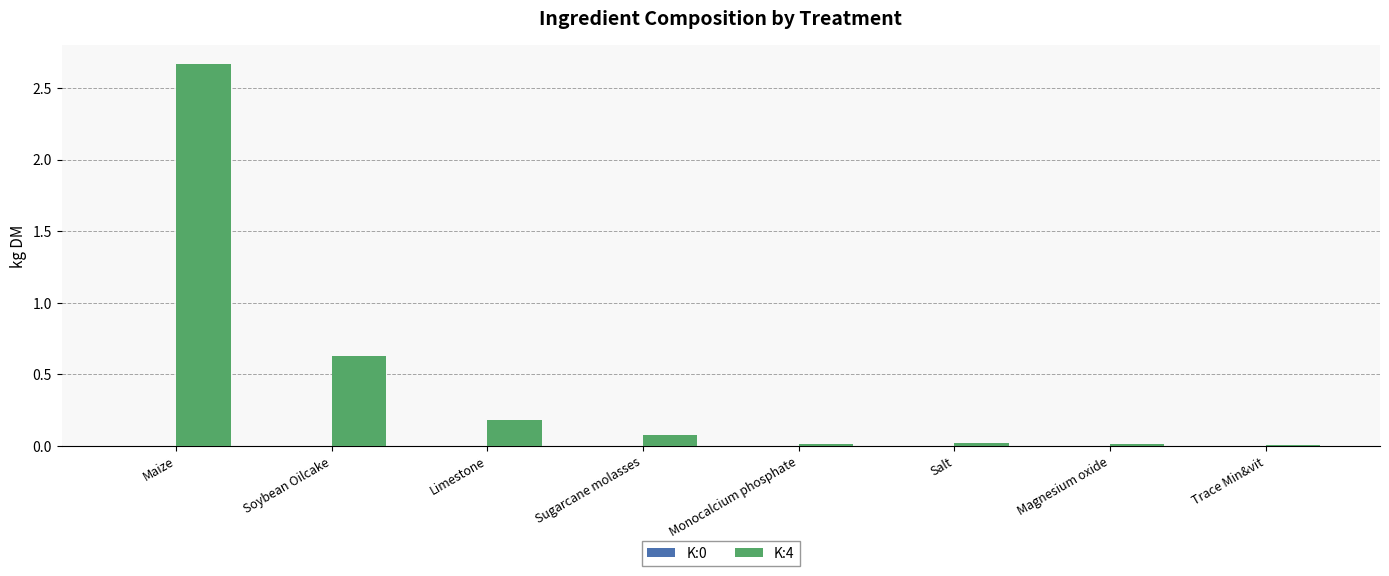

Between Maize and Trace Min&vit, which is larger?

Maize